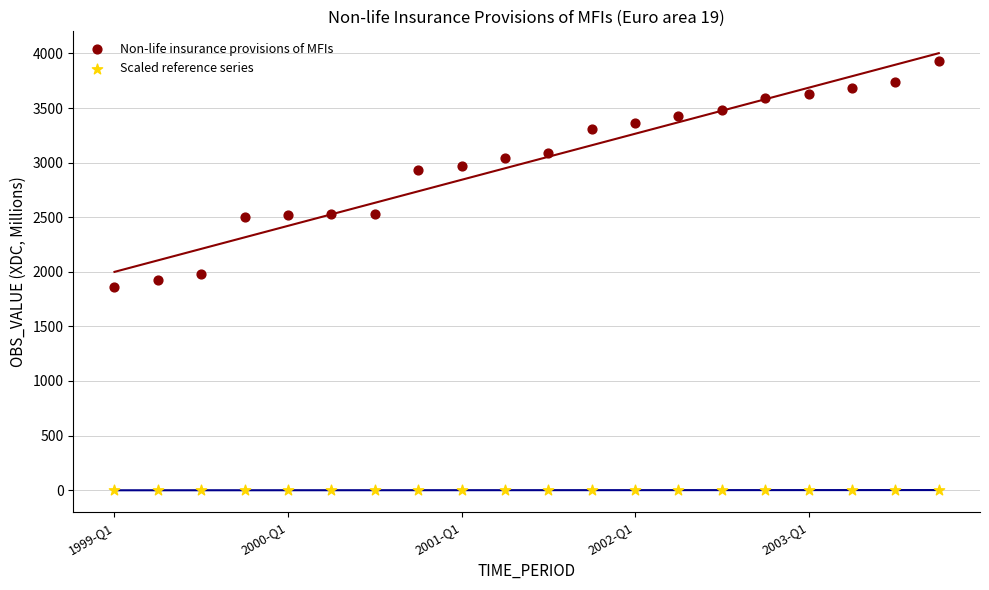

What are all the series names shown in the legend?

Non-life insurance provisions of MFIs, Scaled reference series